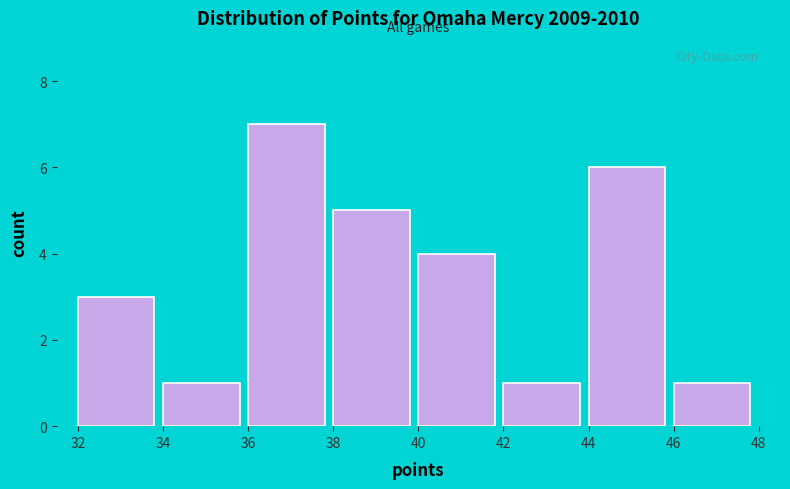

What is the height of the bar covering 34 to 36 on the x-axis? The values are not printed on the chart, so give them approximately, as read against the axis.

1